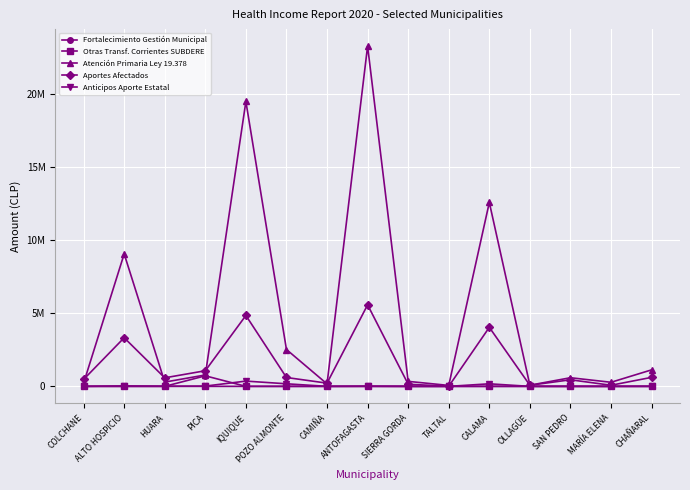

What is the label of the 1st point from the left?

COLCHANE